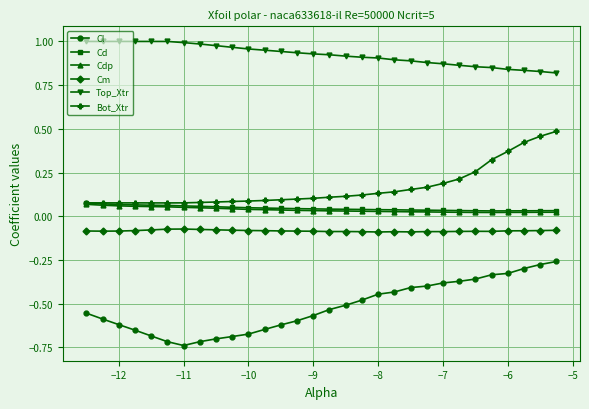

Which series has the largest total across all categories?

Top_Xtr